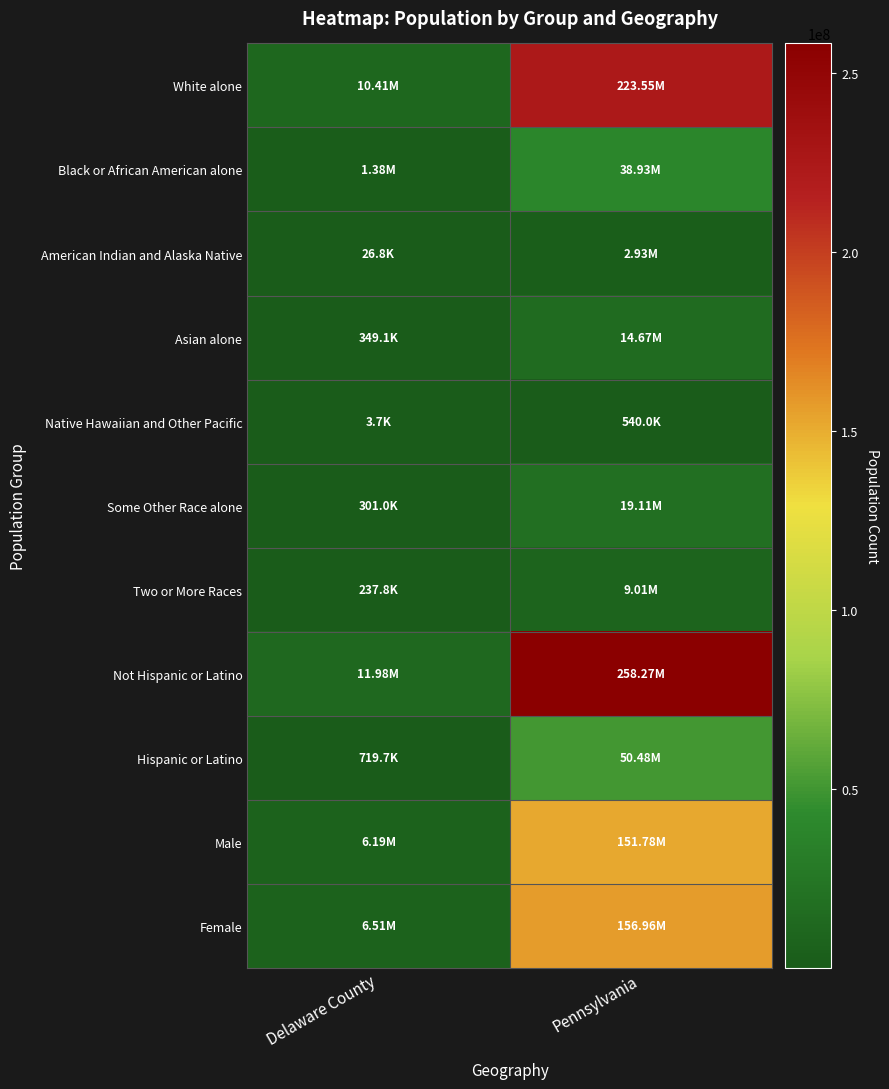

Reading right to left, transcribe all the data shown in this chart.

White alone: Pennsylvania=223553265	Delaware County=10406288
Black or African American alone: Pennsylvania=38929319	Delaware County=1377689
American Indian and Alaska Native: Pennsylvania=2932248	Delaware County=26843
Asian alone: Pennsylvania=14674252	Delaware County=349088
Native Hawaiian and Other Pacific: Pennsylvania=540013	Delaware County=3653
Some Other Race alone: Pennsylvania=19107368	Delaware County=300983
Two or More Races: Pennsylvania=9009073	Delaware County=237835
Not Hispanic or Latino: Pennsylvania=258267944	Delaware County=11982719
Hispanic or Latino: Pennsylvania=50477594	Delaware County=719660
Male: Pennsylvania=151781326	Delaware County=6190363
Female: Pennsylvania=156964212	Delaware County=6511905